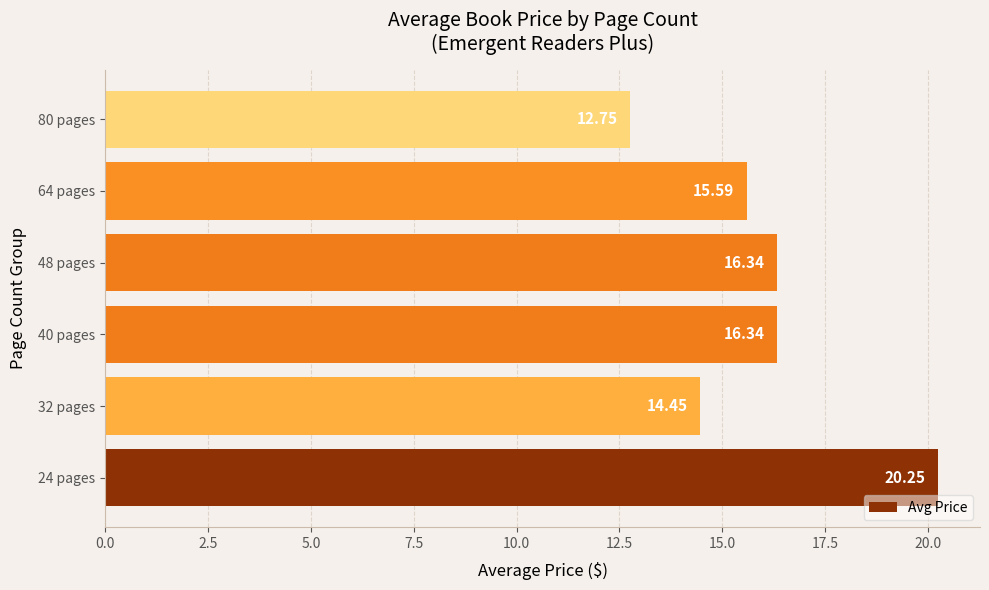

What is the change in value from 24 pages to 80 pages?

-7.5